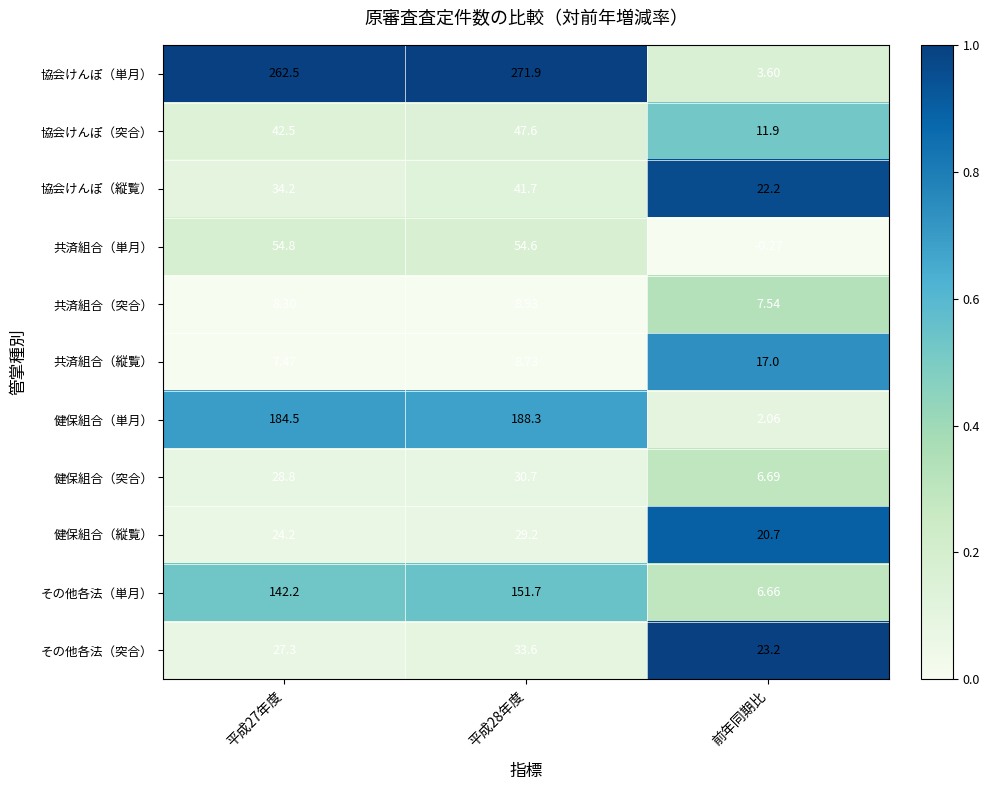

What is the spread (max minus min) of values at 平成28年度?

263.2